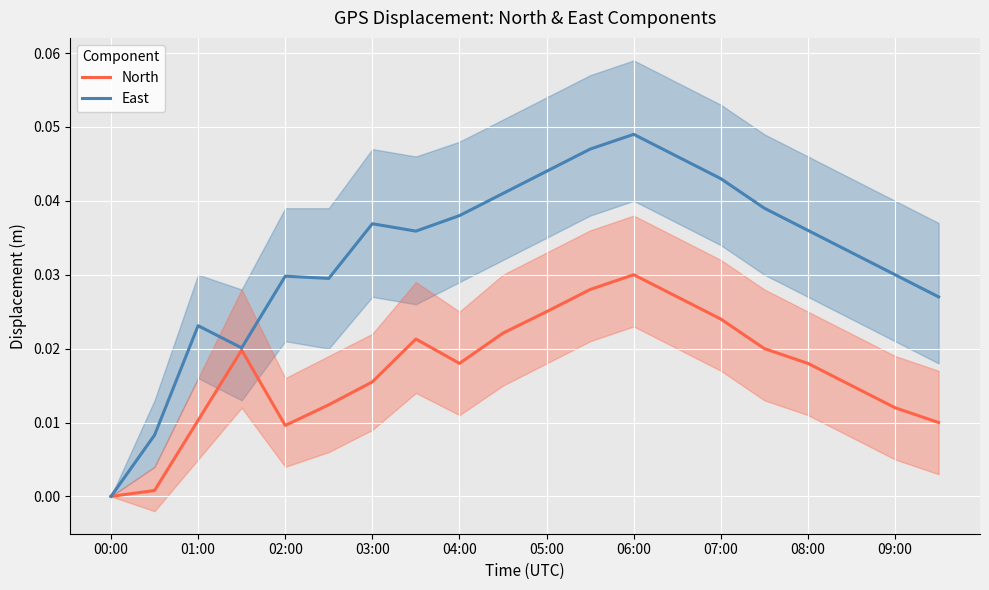

Which category has the highest value in the East series?

06:00